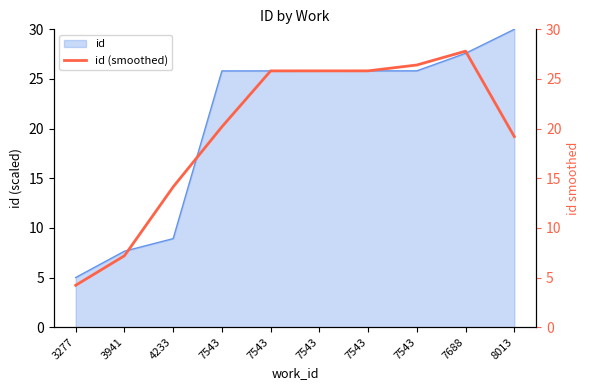

Which has a higher value, 7543 or 4233?

7543